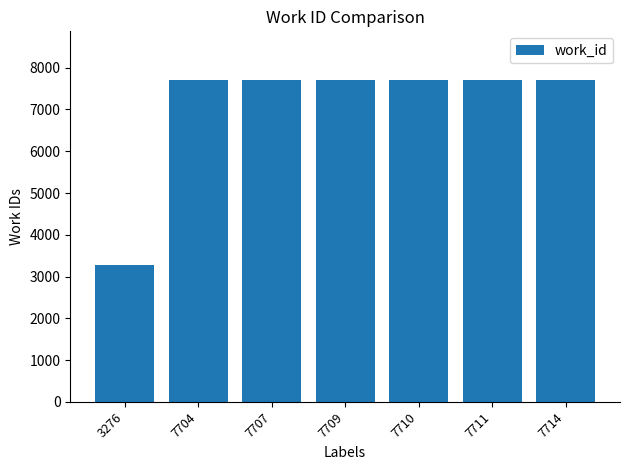

Are the bars grouped side by side (vs. stacked)?

No